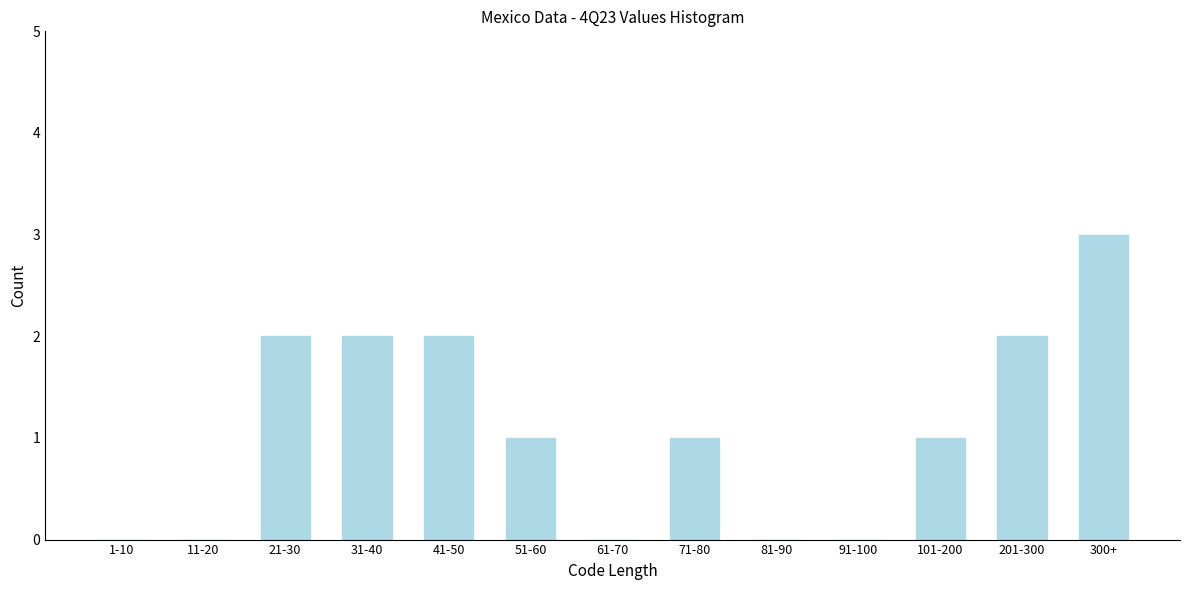

Reading left to right, list all the values displayed in this chart.

1-10=0	11-20=0	21-30=2	31-40=2	41-50=2	51-60=1	61-70=0	71-80=1	81-90=0	91-100=0	101-200=1	201-300=2	300+=3